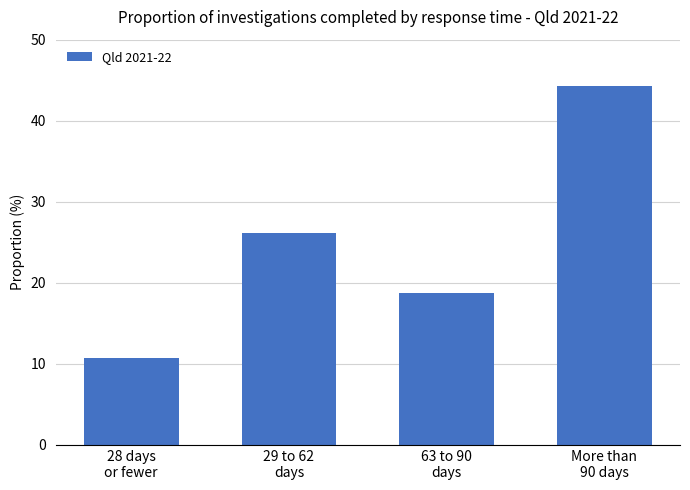

What is the smallest value displayed?

10.7